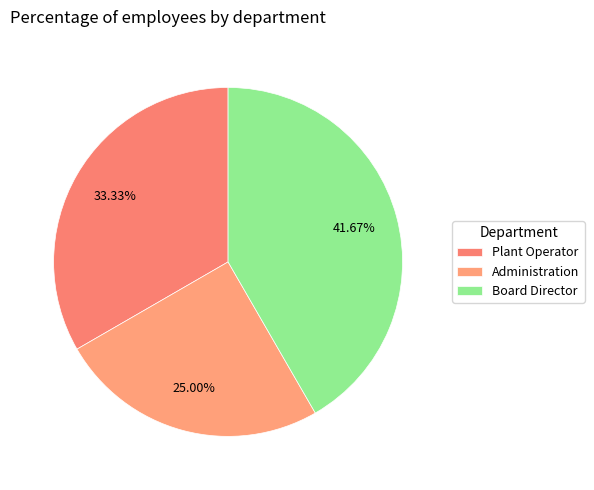

To the nearest percent, what percentage of the pie is Administration?

25%